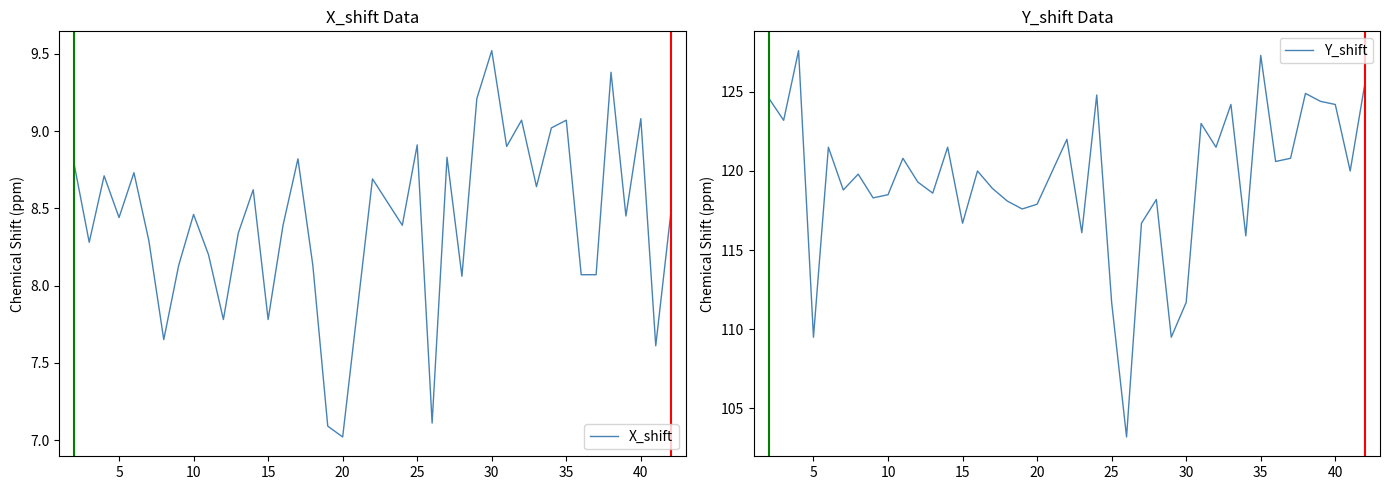

Which series has the widest spread of values?

Y_shift